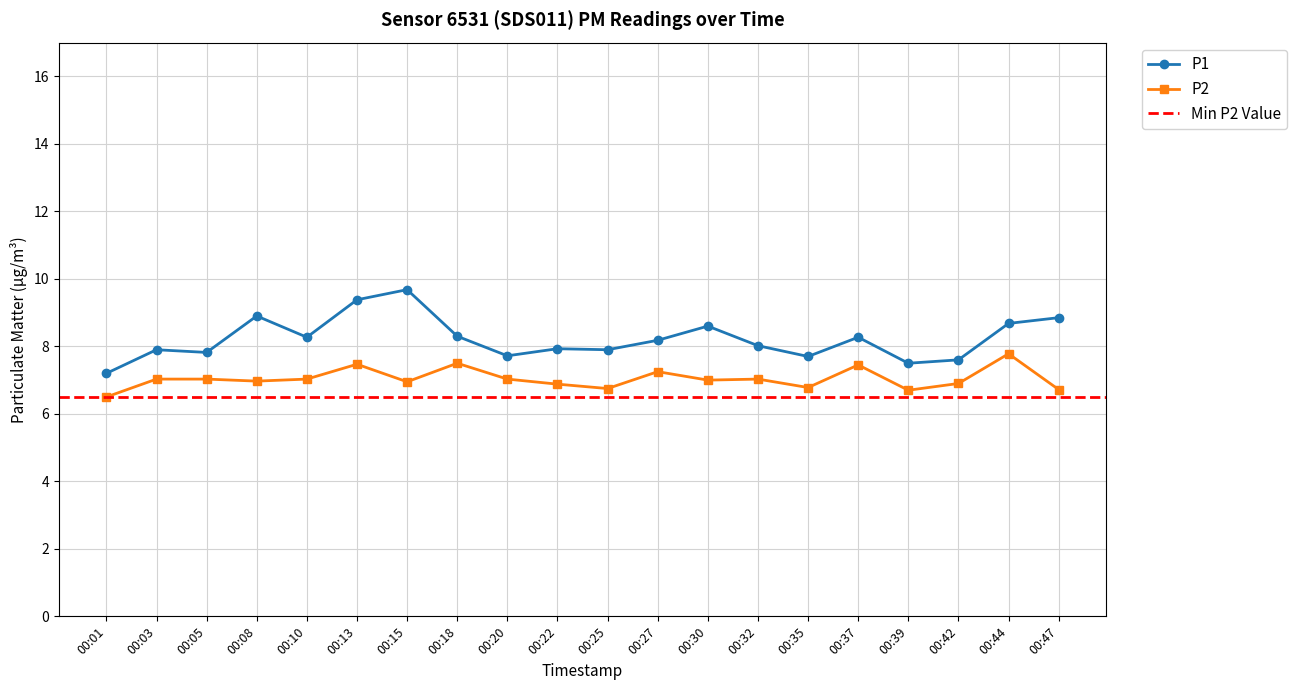

Reading left to right, what are all the values shown in this chart?

P1: 00:01=7.2	00:03=7.9	00:05=7.8	00:08=8.9	00:10=8.3	00:13=9.4	00:15=9.7	00:18=8.3	00:20=7.7	00:22=7.9	00:25=7.9	00:27=8.2	00:30=8.6	00:32=8.0	00:35=7.7	00:37=8.3	00:39=7.5	00:42=7.6	00:44=8.7	00:47=8.8
P2: 00:01=6.5	00:03=7.0	00:05=7.0	00:08=7.0	00:10=7.0	00:13=7.5	00:15=7.0	00:18=7.5	00:20=7.0	00:22=6.9	00:25=6.8	00:27=7.2	00:30=7.0	00:32=7.0	00:35=6.8	00:37=7.5	00:39=6.7	00:42=6.9	00:44=7.8	00:47=6.7